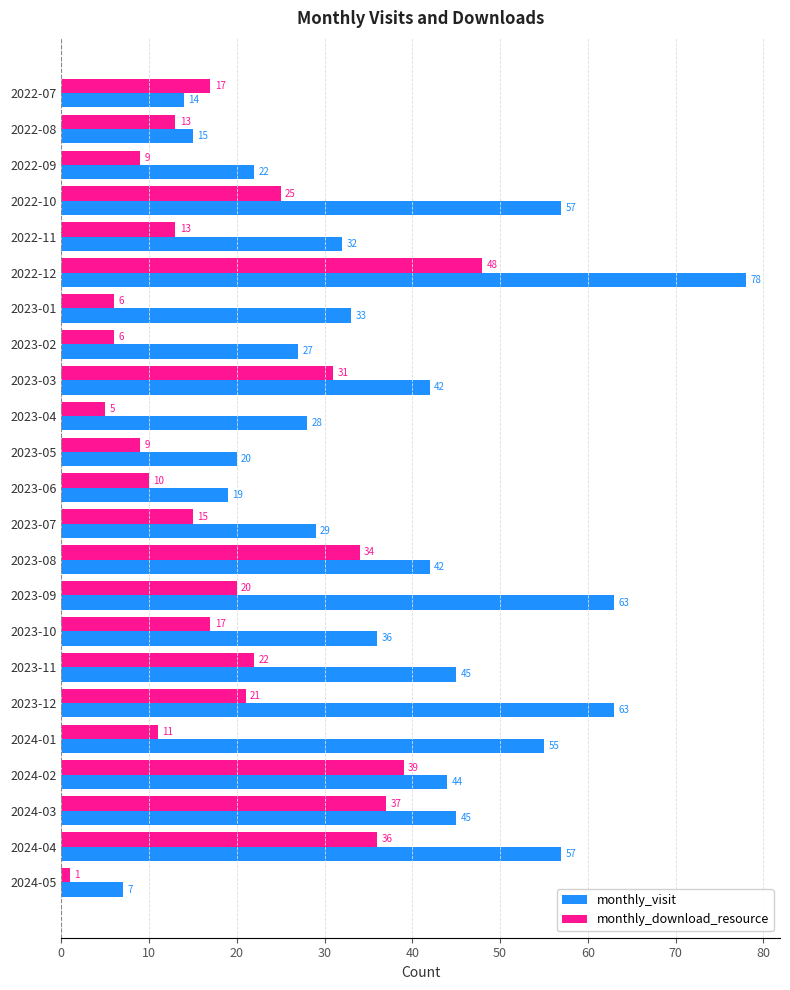

Is it true that monthly_download_resource equals 9 at 2023-05?

True